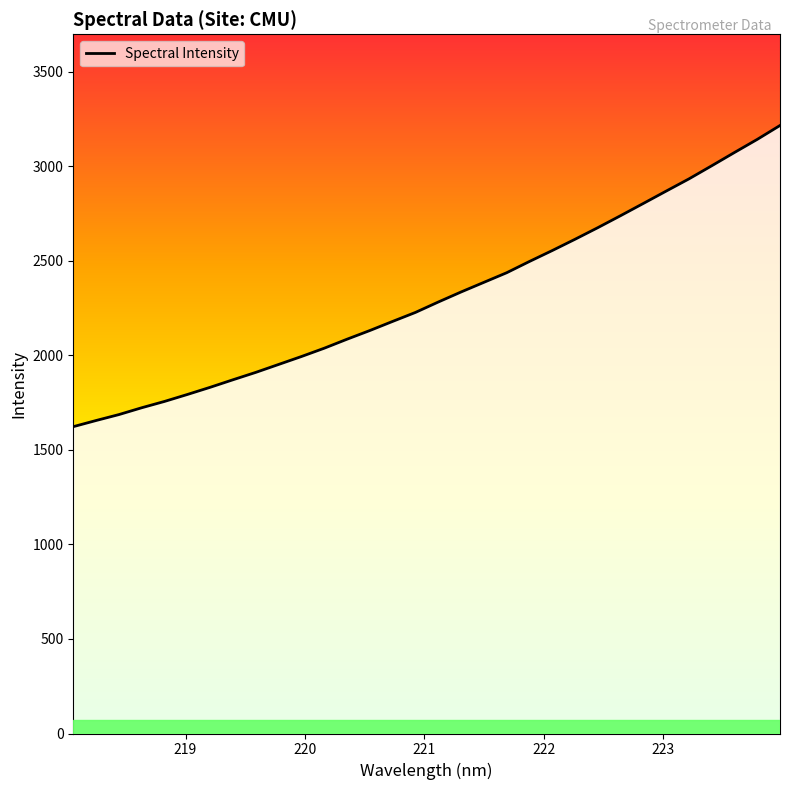

Count the number of values greater than 2282.

16